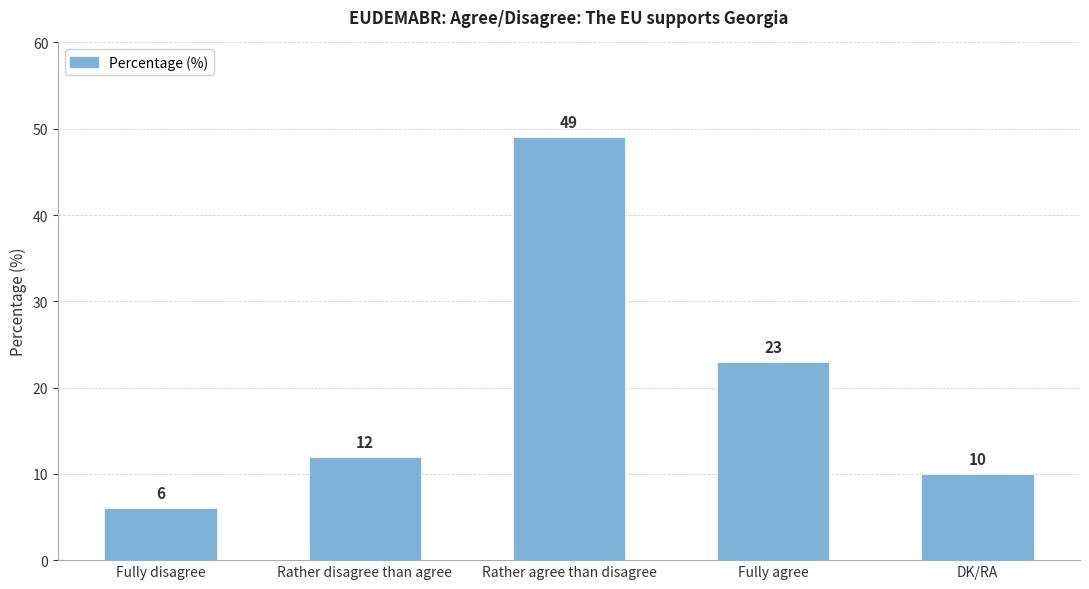

Is it true that the value at Fully agree is 23?

True